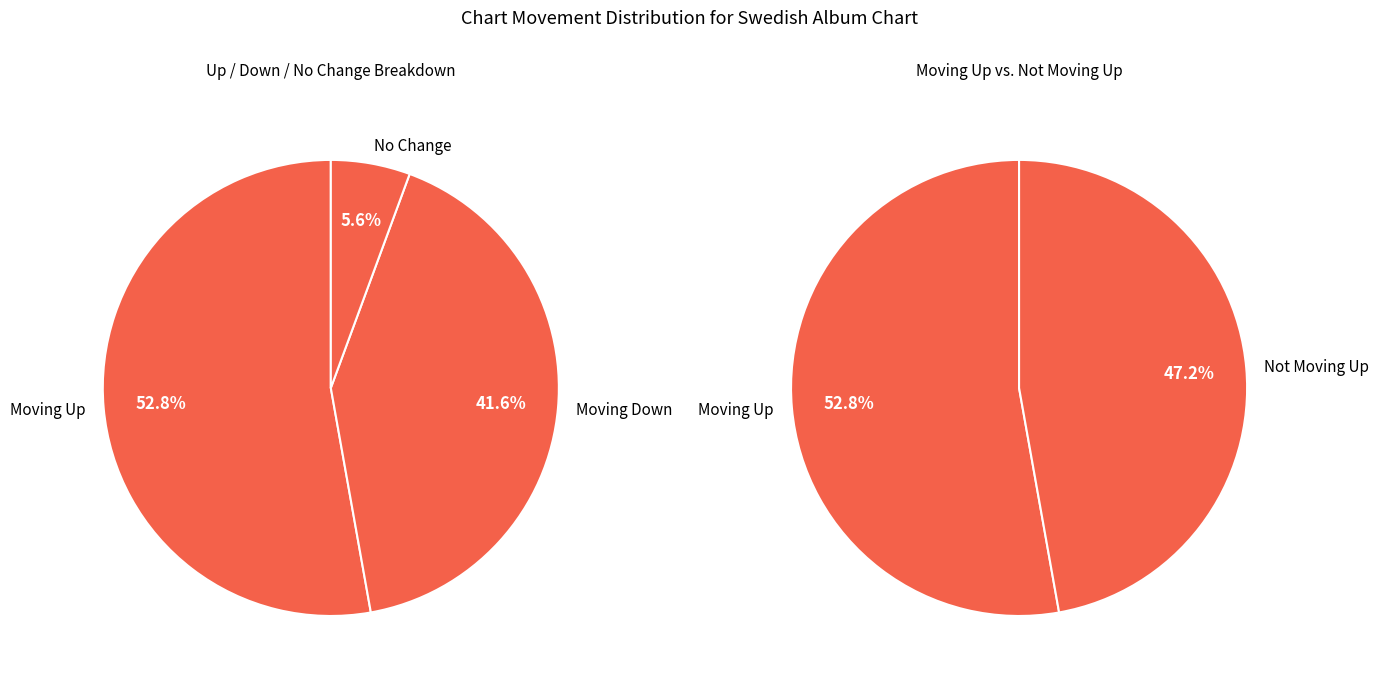

Combined, what portion of the pie is down and -?

47.2%